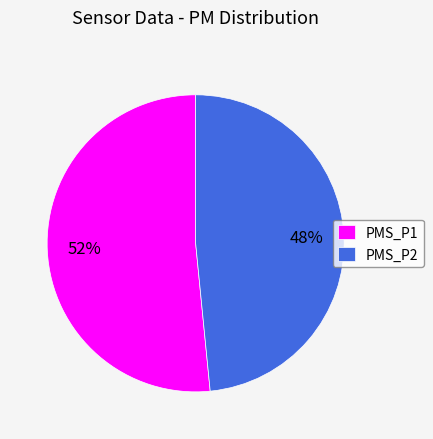

What is the majority slice?

PMS_P1